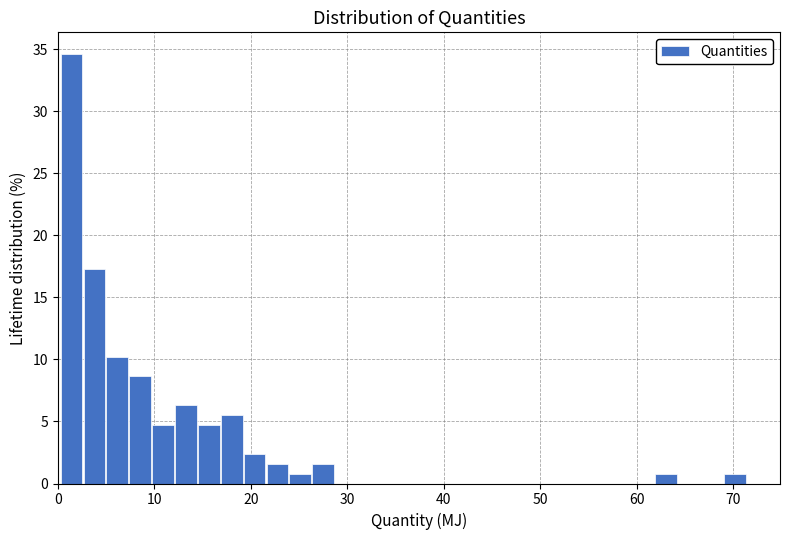

Read against the x-axis, roughly where is the centre of the tallest bar?

1